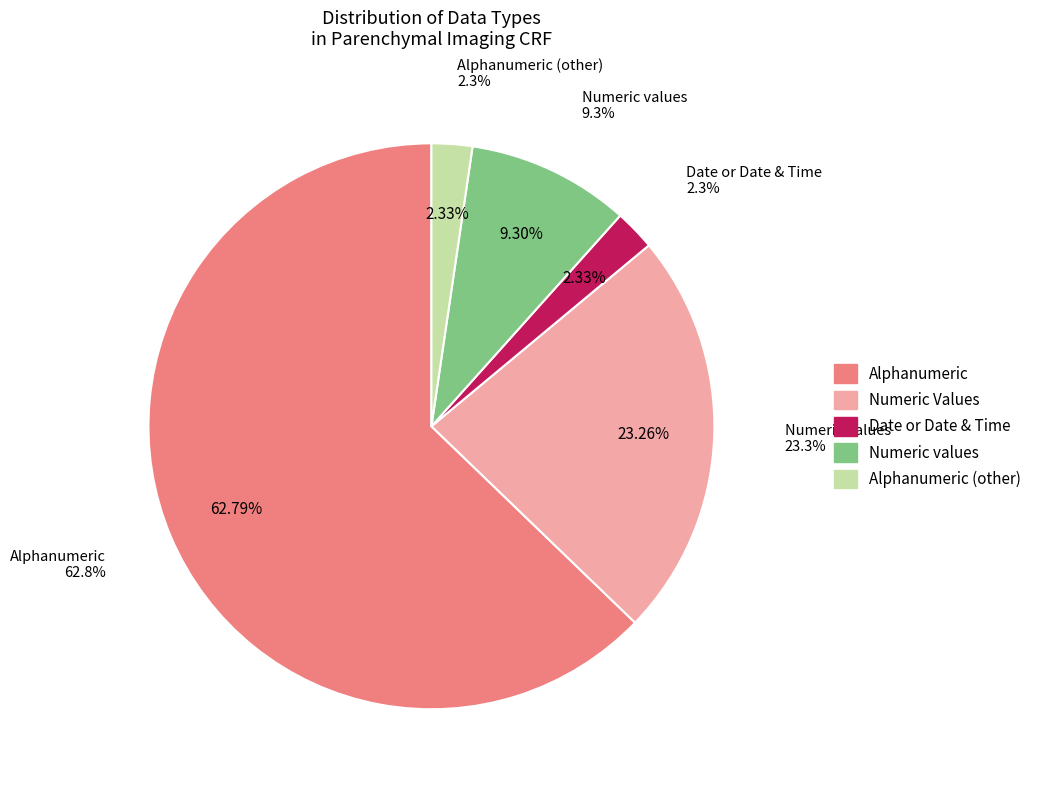

Approximately how many times larger is the value at Date or Date & Time compared to Numeric values?

0.2